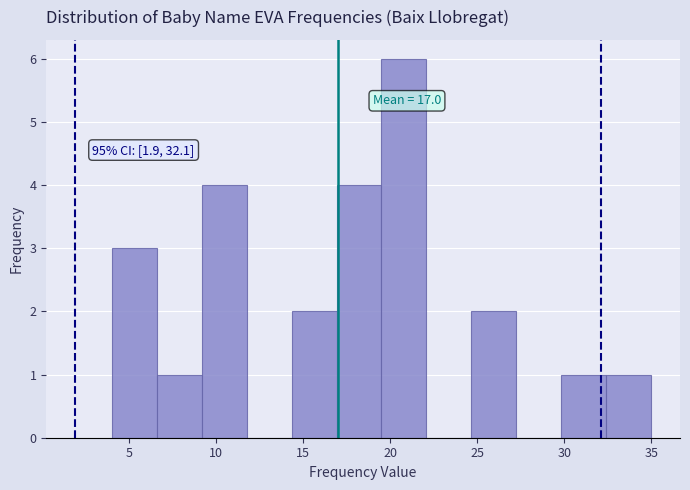

Over which range of the x-axis is the bar tallest?

19.5 to 22.0